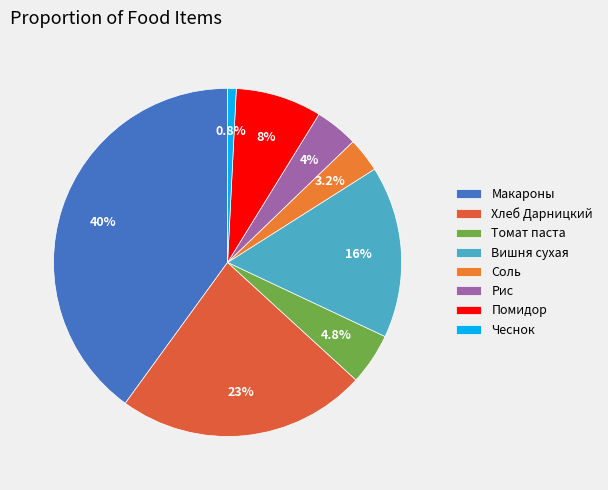

Combined, do Рис and Макароны account for over 50%?

No